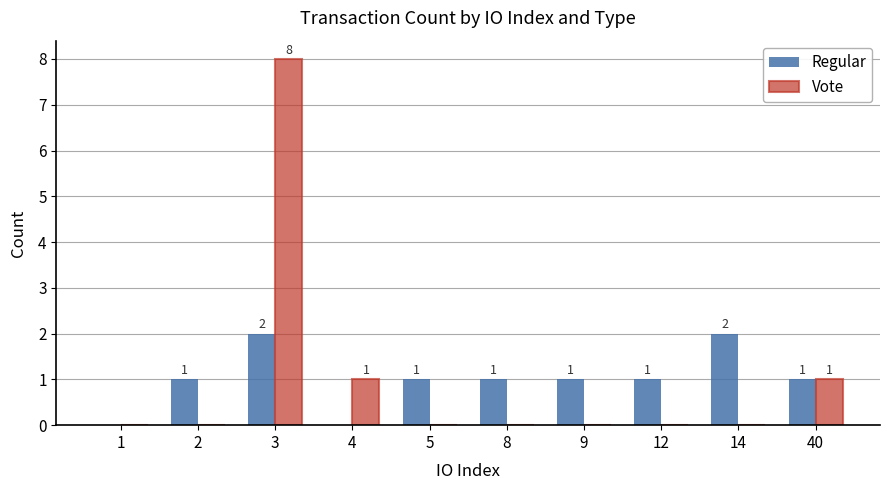

What is the sum of all Regular values?

10